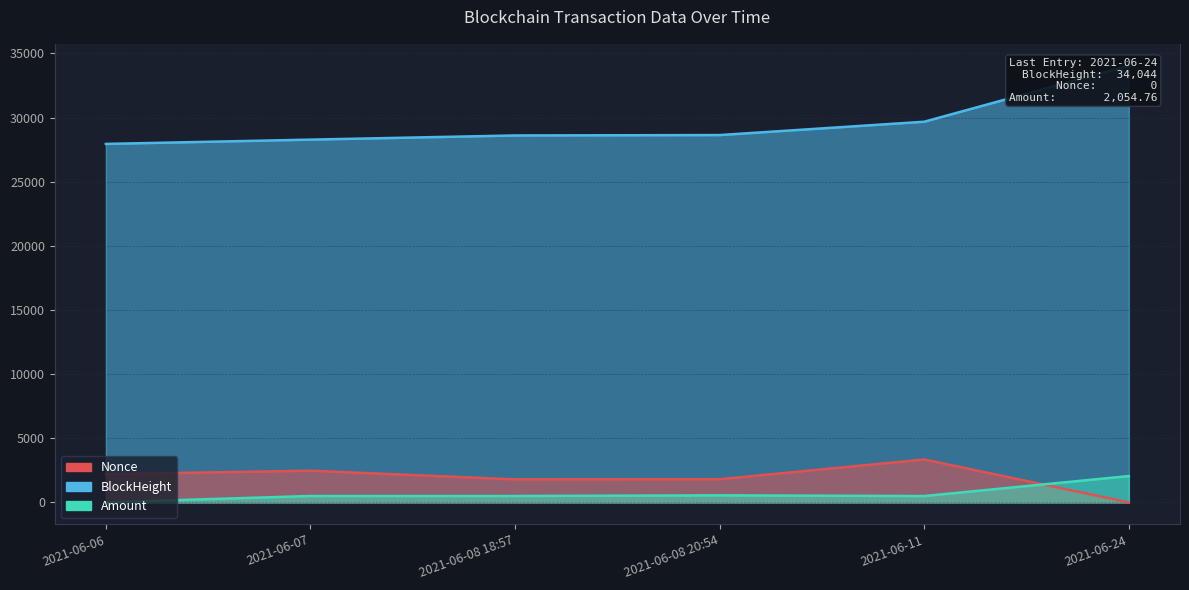

Which series has the largest total across all categories?

BlockHeight